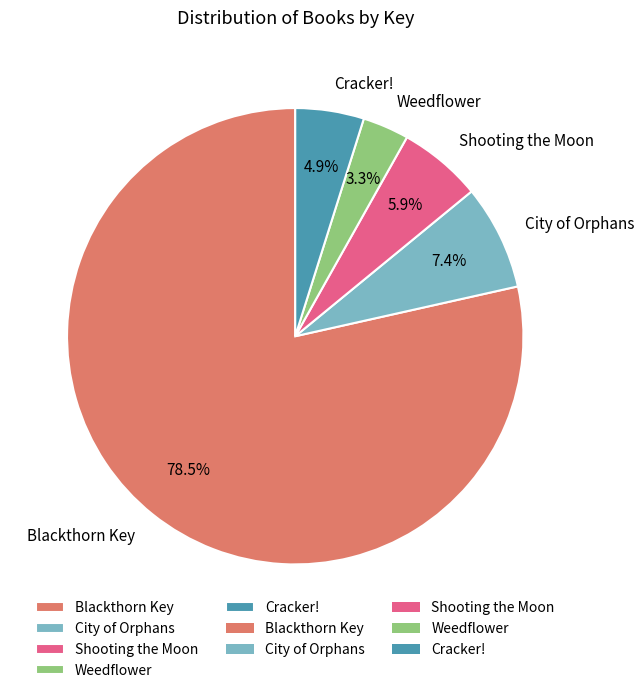

To the nearest percent, what is the difference between the Shooting the Moon and Weedflower slice percentages?

3%